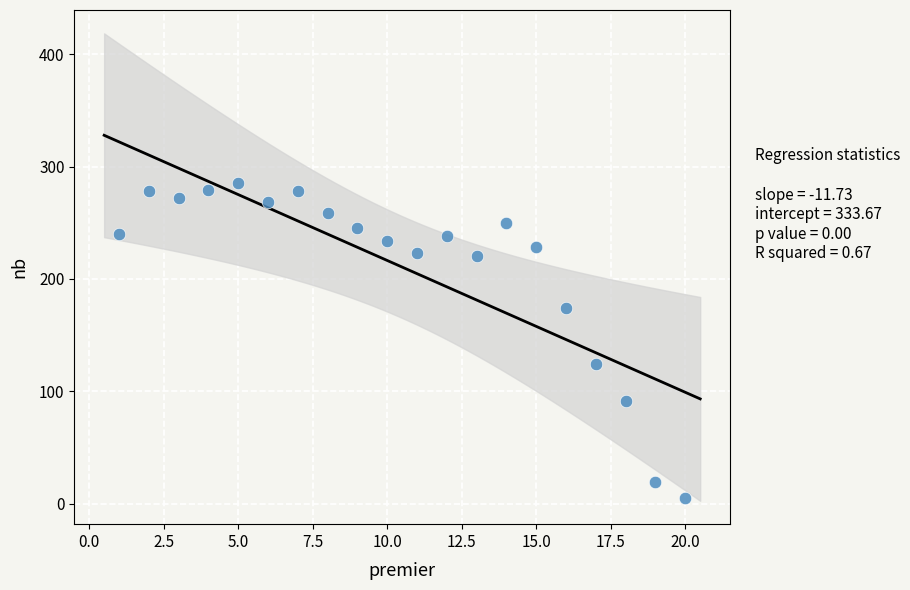

What Y value in the scatter plot is closest to 145?

124